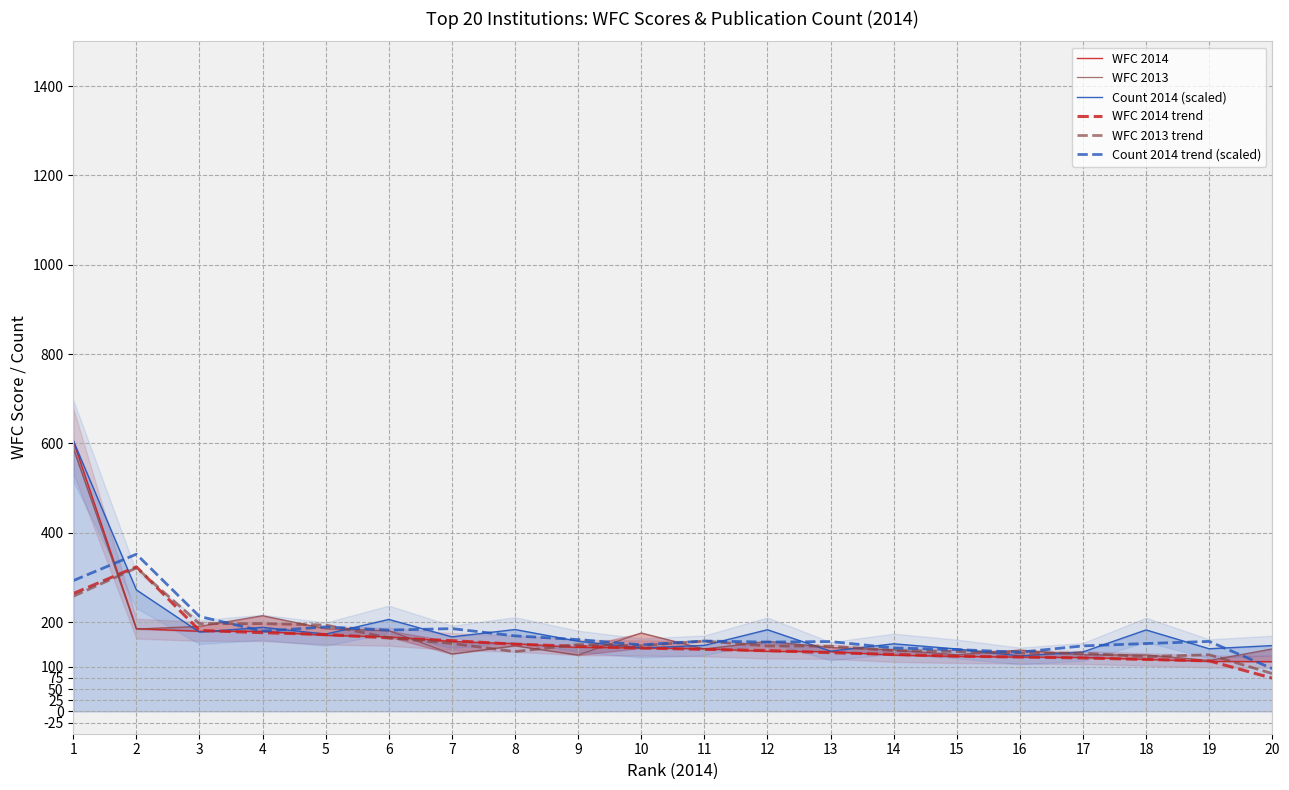

What are all the series names shown in the legend?

WFC 2014, WFC 2013, Count 2014 (scaled), WFC 2014 trend, WFC 2013 trend, Count 2014 trend (scaled)